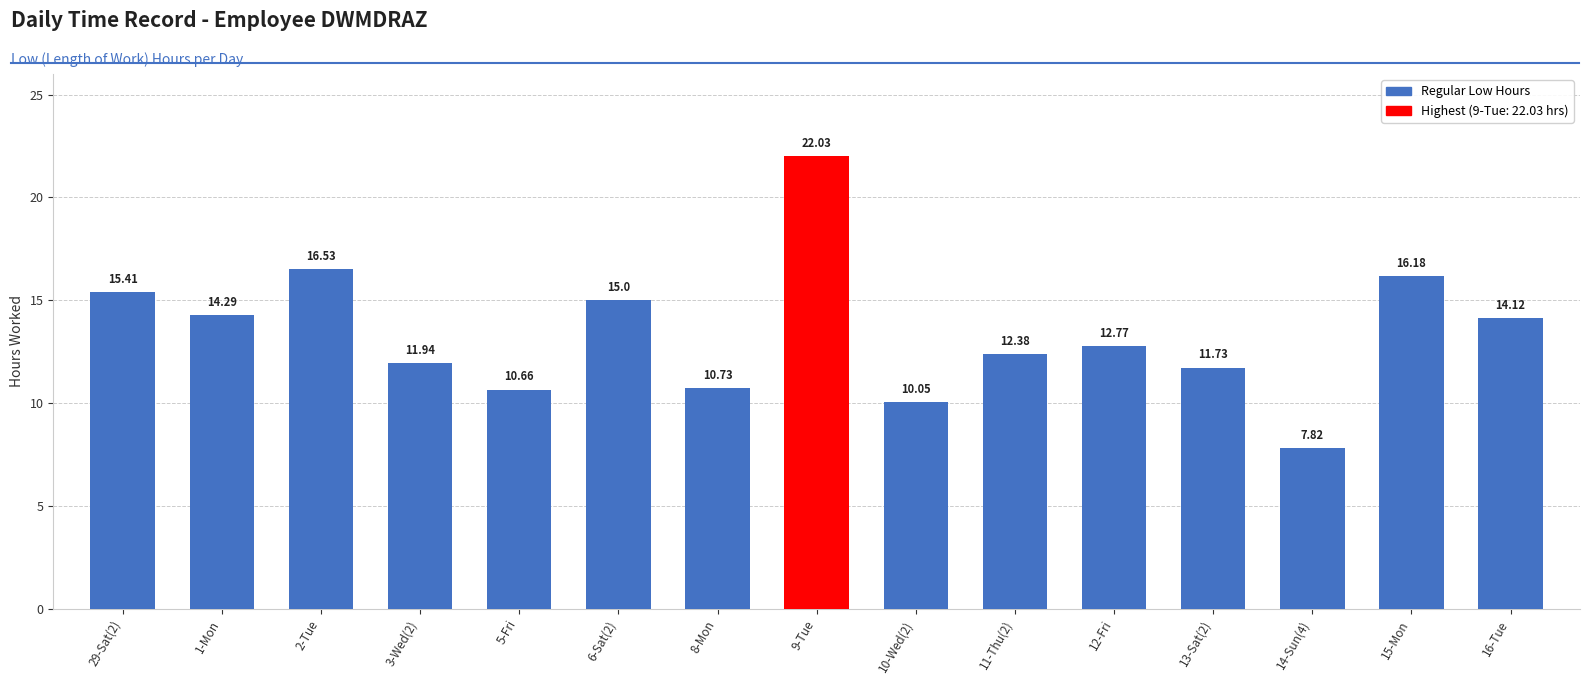

What is the ratio of the value at 2-Tue to the value at 29-Sat(2)?

1.1